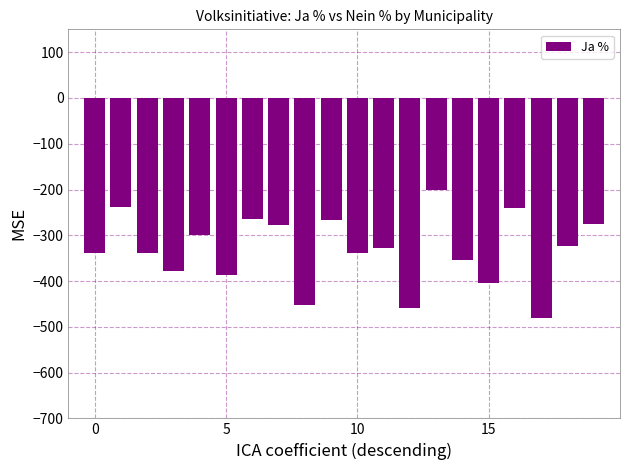

What is the value of the 3rd bar from the left?

-338.6